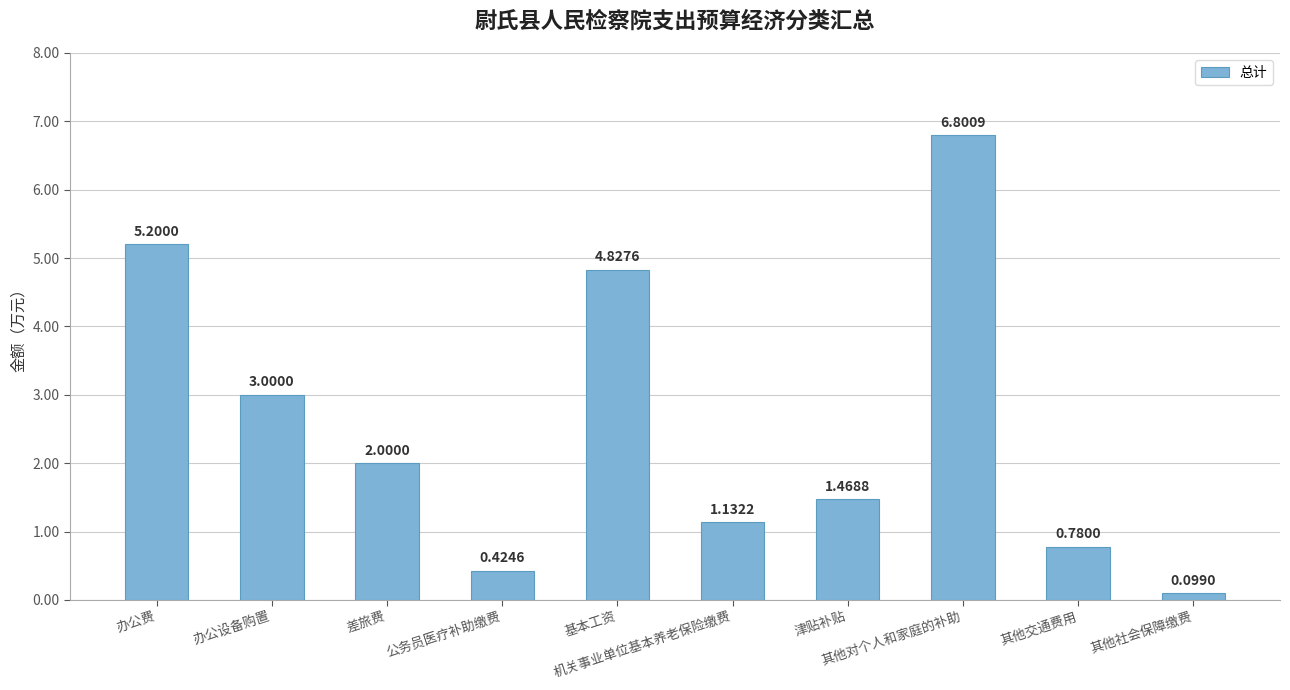

What is the sum of all values?

25.7